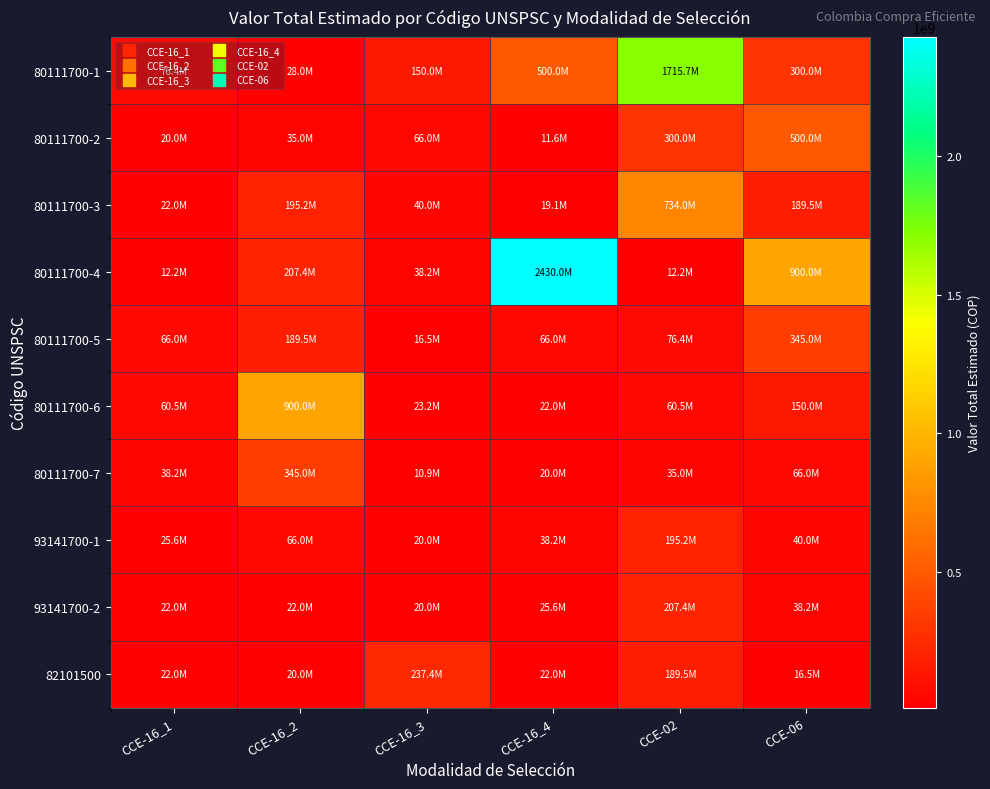

Count the number of data series in this chart.

10